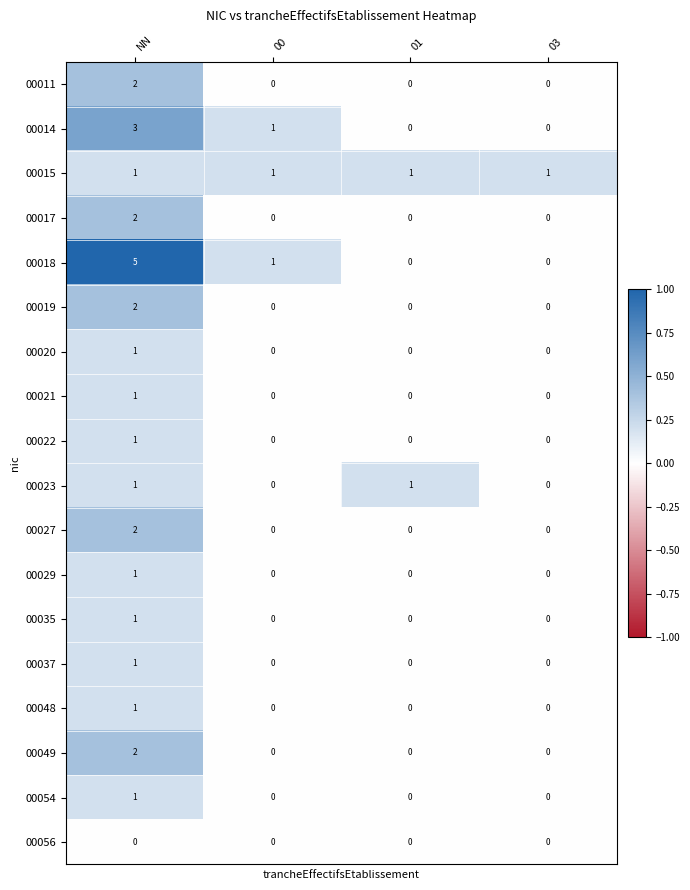

The 00018 series shows 7 at NN. True or false?

False